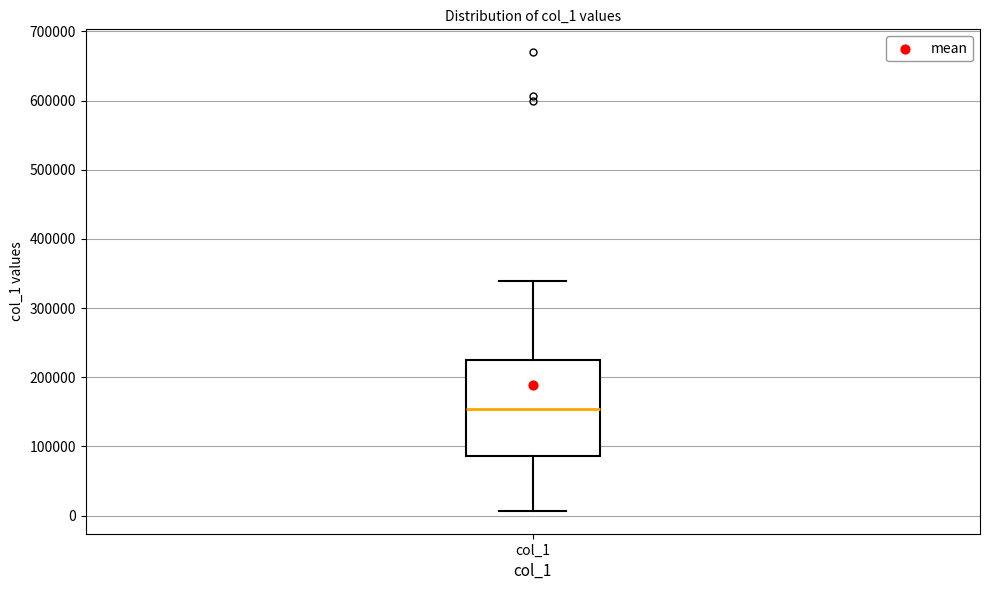

Where does the lower whisker of the box for col_1 end on the y-axis? The values are not printed on the chart, so give them approximately, as read against the axis.

10000